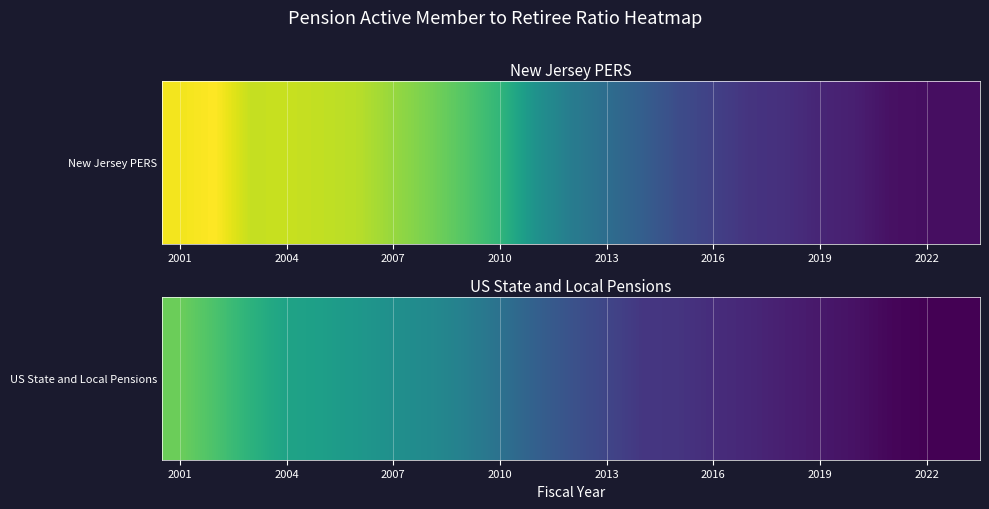

At which category does the chart reach its peak across all series?

2001